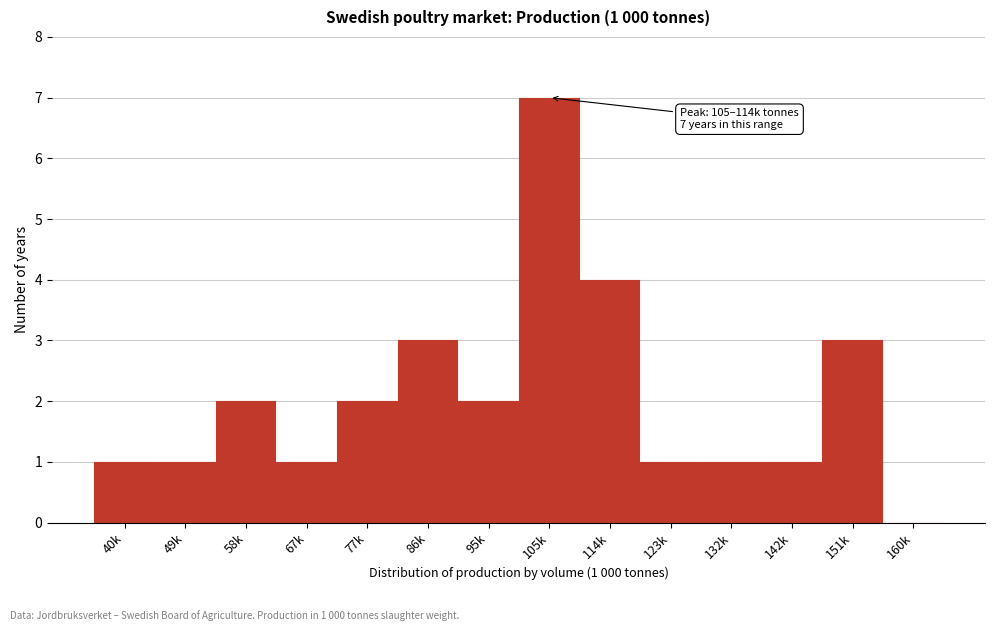

Reading left to right, what are all the values shown in this chart?

40k=1	49k=1	58k=2	67k=1	77k=2	86k=3	95k=2	105k=7	114k=4	123k=1	132k=1	142k=1	151k=3	160k=0